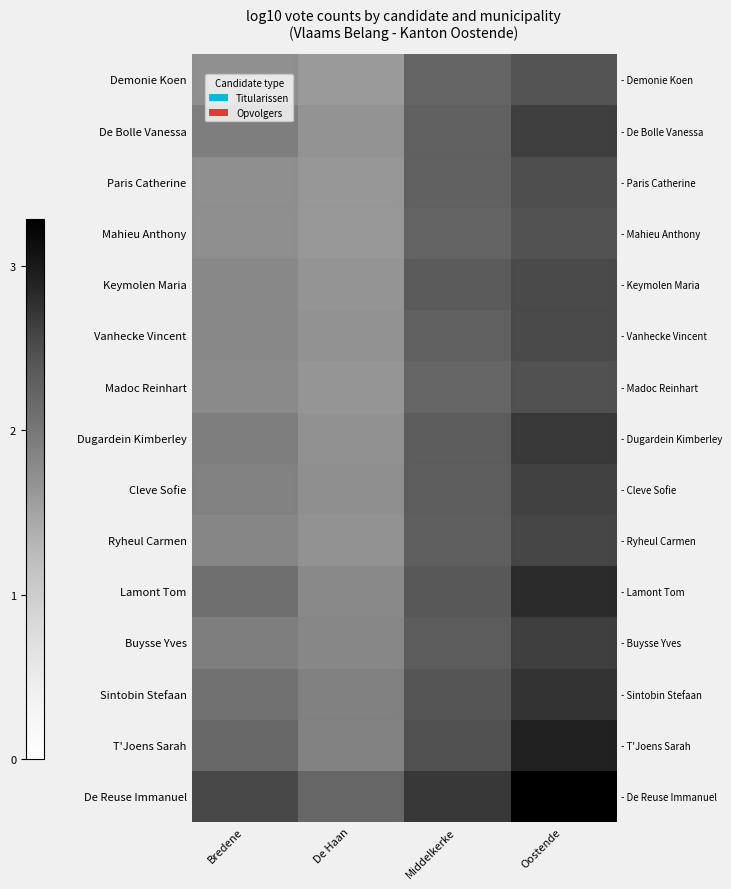

What is the difference between the maximum and minimum values in the T'Joens Sarah series?

1.1